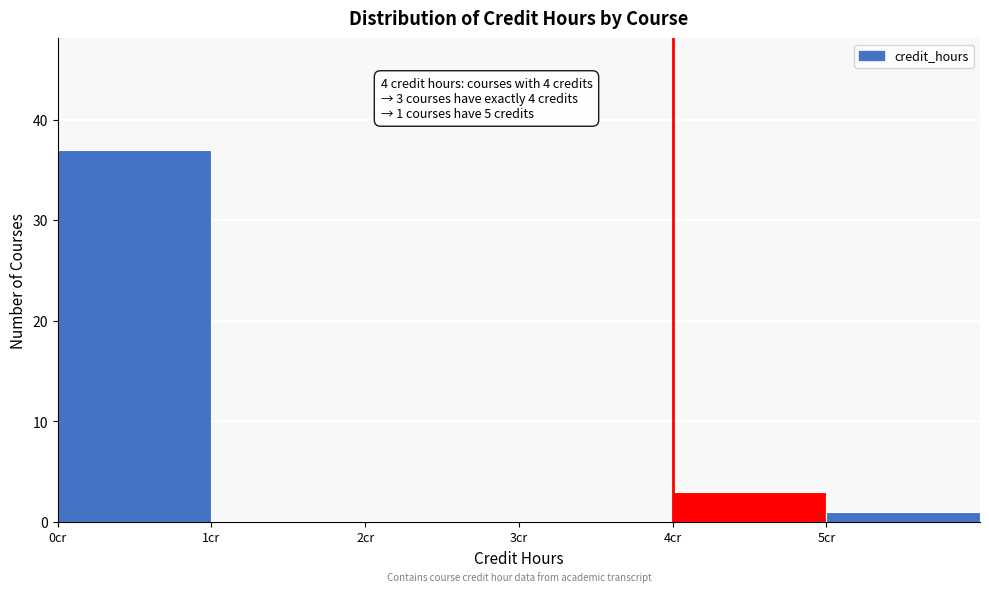

Which range on the x-axis has the tallest bar?

0 to 1